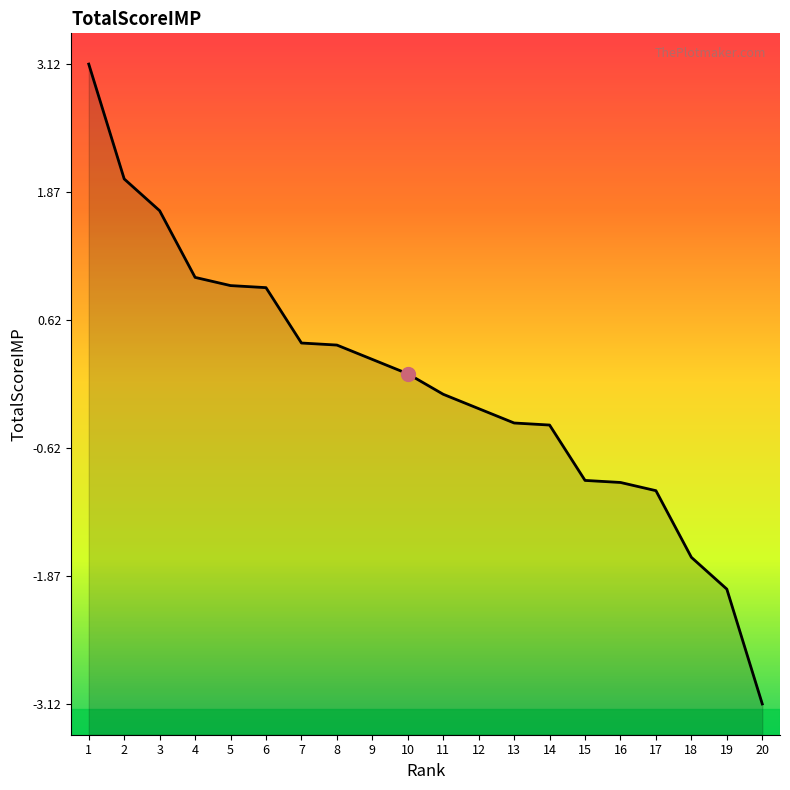

How many negative values are there?

10